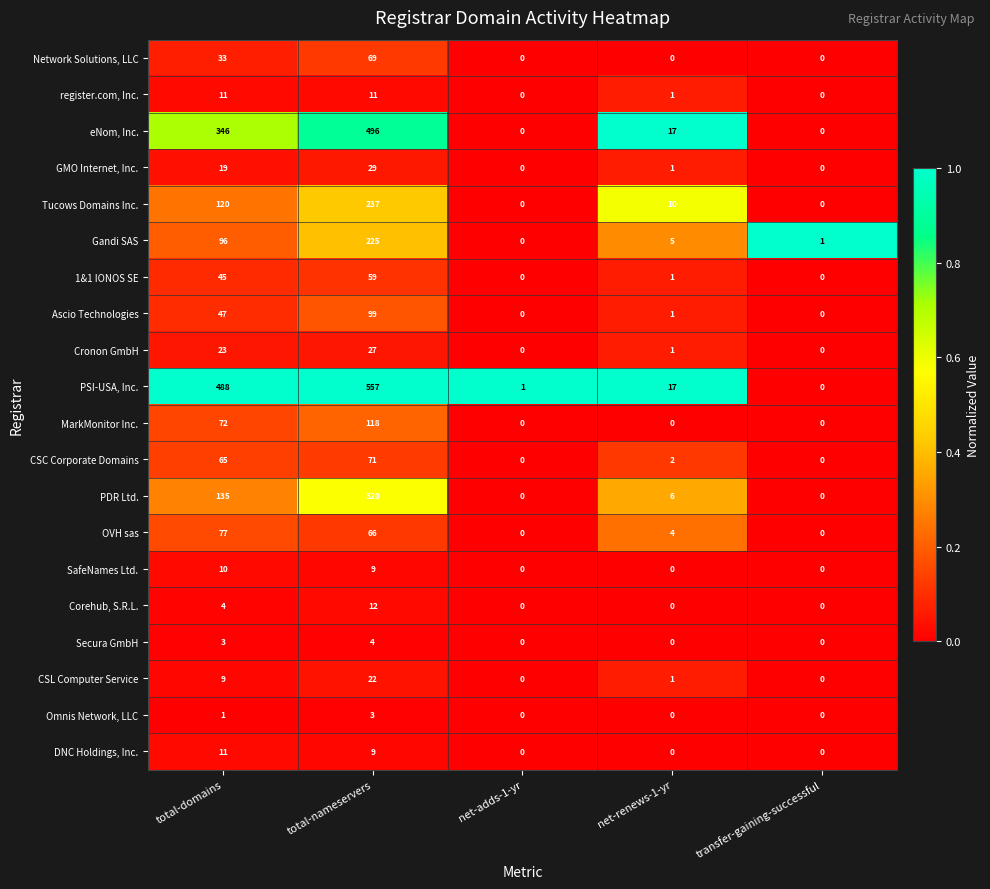

What is the difference between the Omnis Network, LLC values at transfer-gaining-successful and total-nameservers?

3